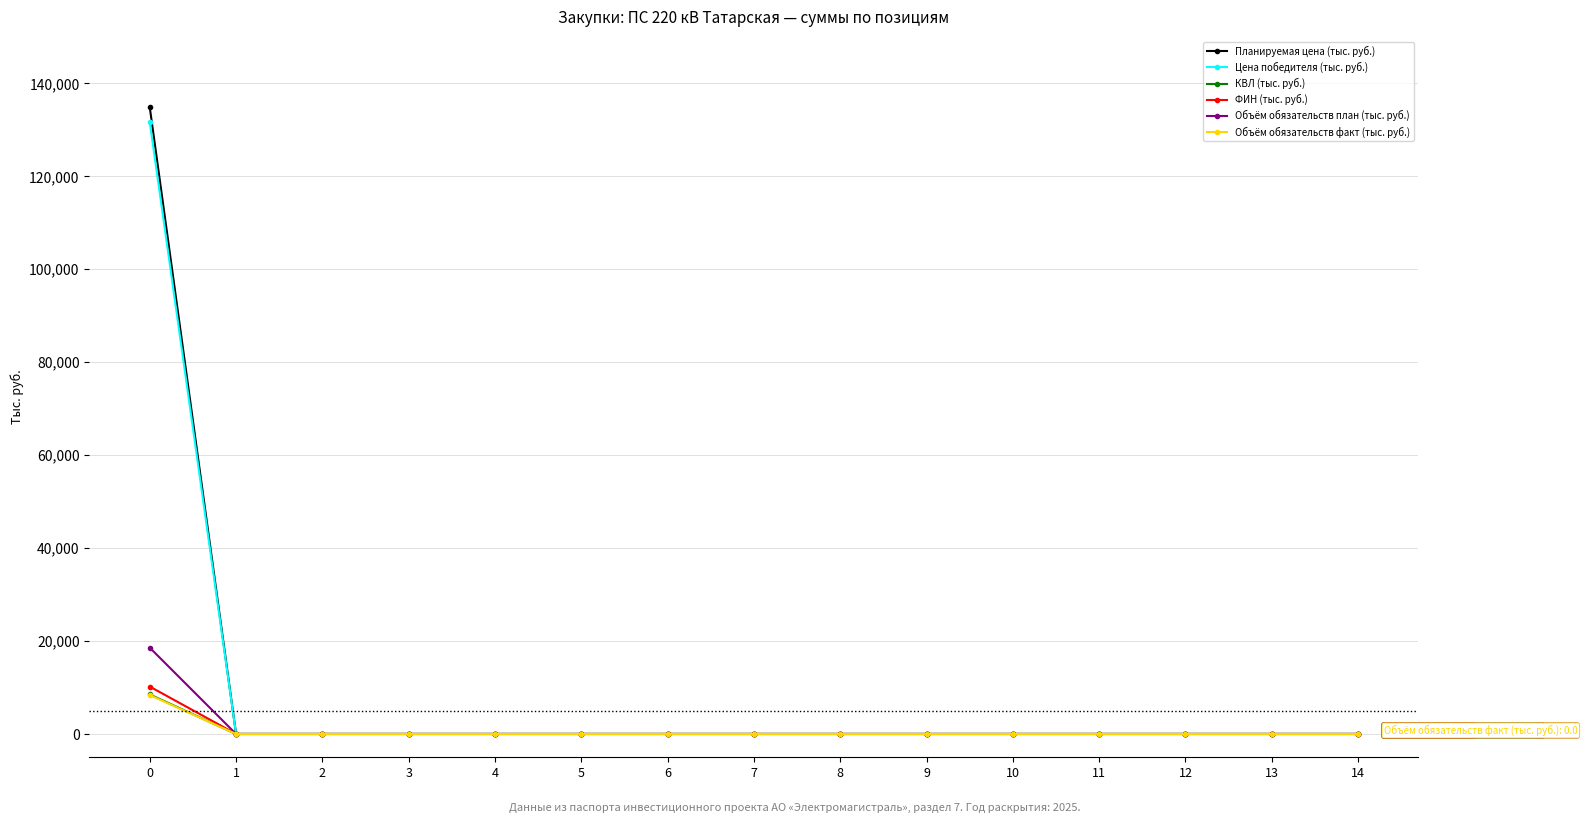

Which series has the widest spread of values?

Планируемая цена (тыс. руб.)